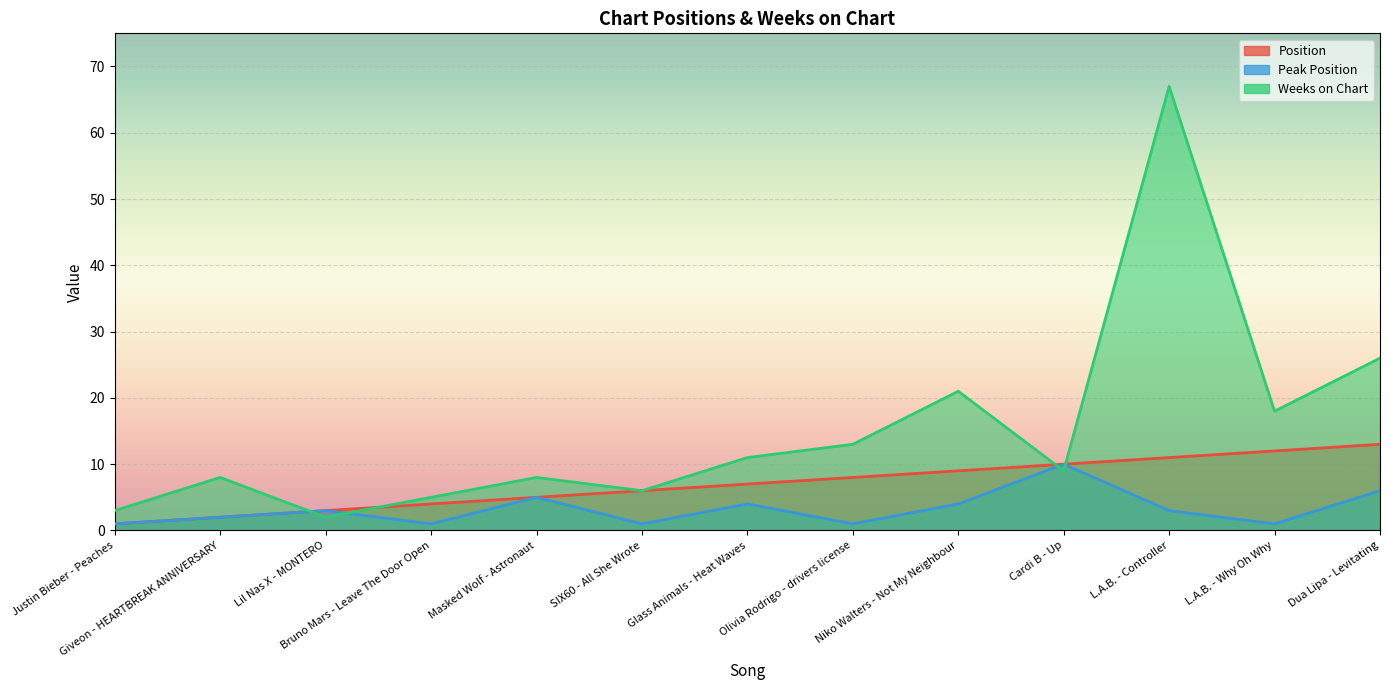

What are all the series names shown in the legend?

Position, Peak Position, Weeks on Chart